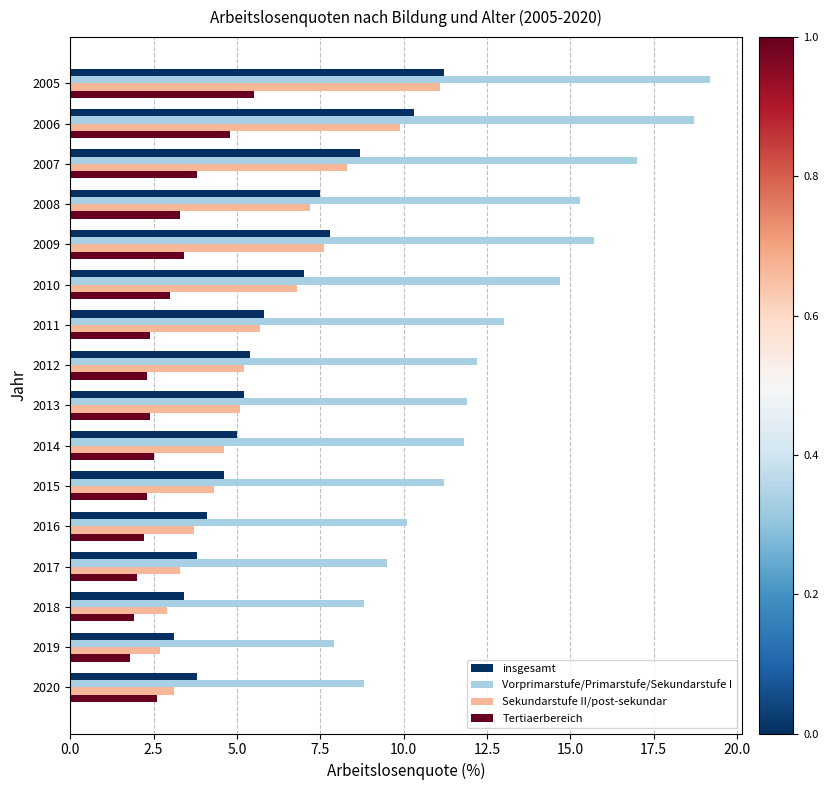

Read the Vorprimarstufe/Primarstufe/Sekundarstufe I value at 2005.

19.2